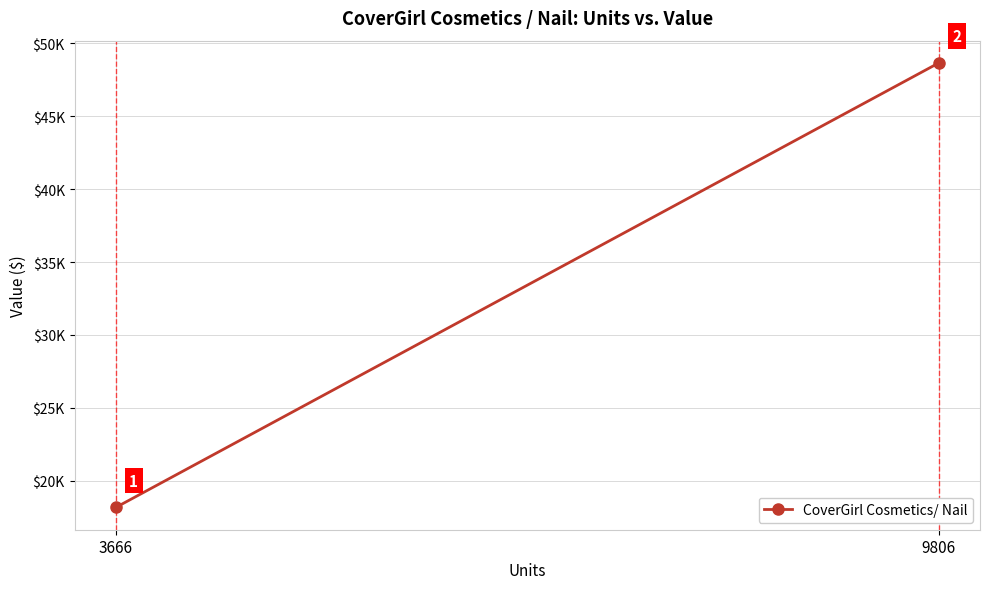

True or false: the data shows 7731.7 at 3666.

False